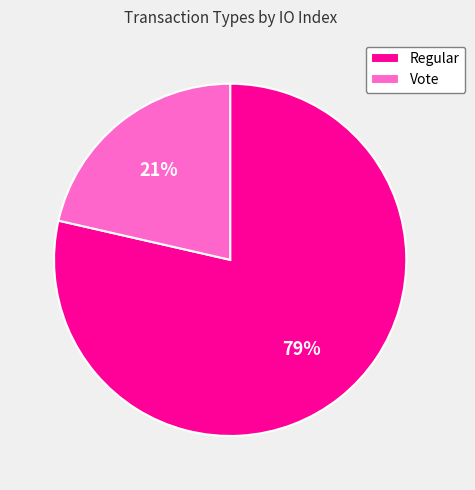

To the nearest percent, what is the average slice percentage?

50%